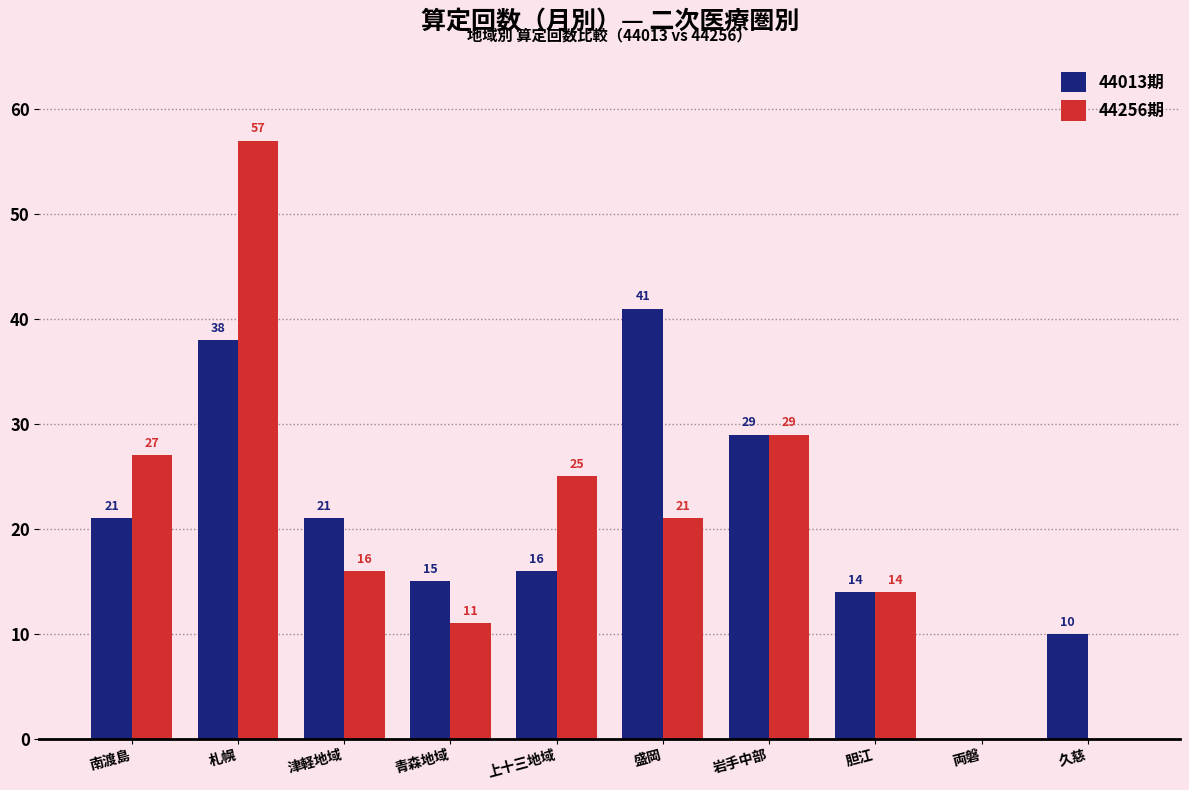

Reading left to right, transcribe all the data shown in this chart.

44013期: 21	38	21	15	16	41	29	14	0	10
44256期: 27	57	16	11	25	21	29	14	0	0